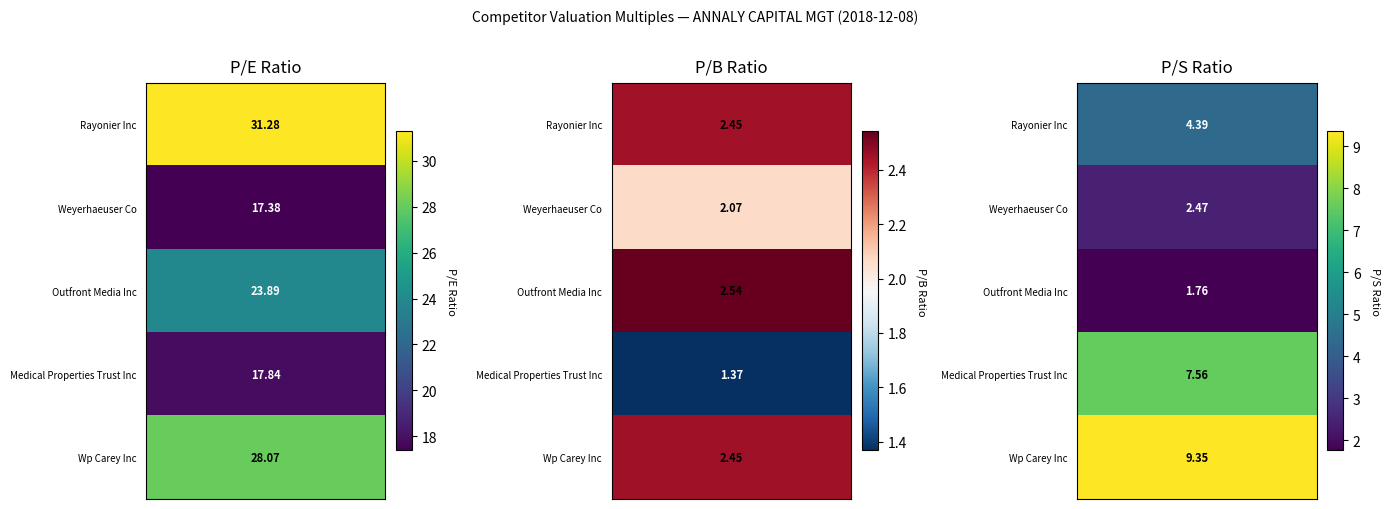

At which label does P/S Ratio first exceed 4?

RAYONIER INC